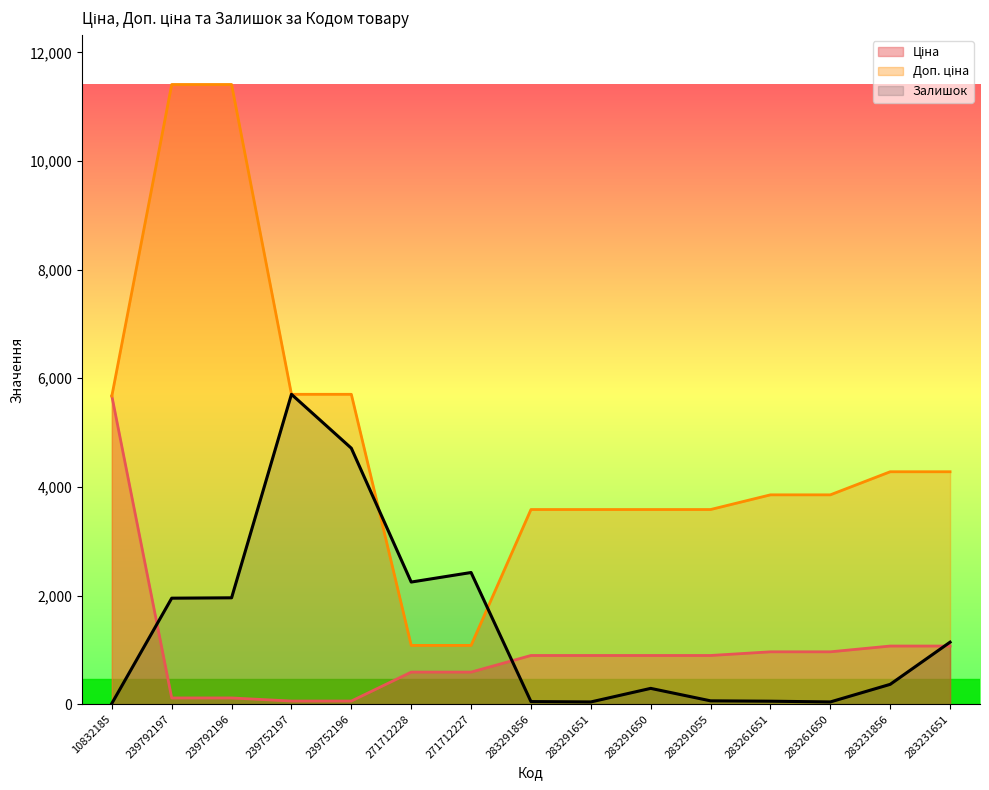

At 239752196, list the series in order from smallest to largest.

Ціна, Залишок, Доп. ціна